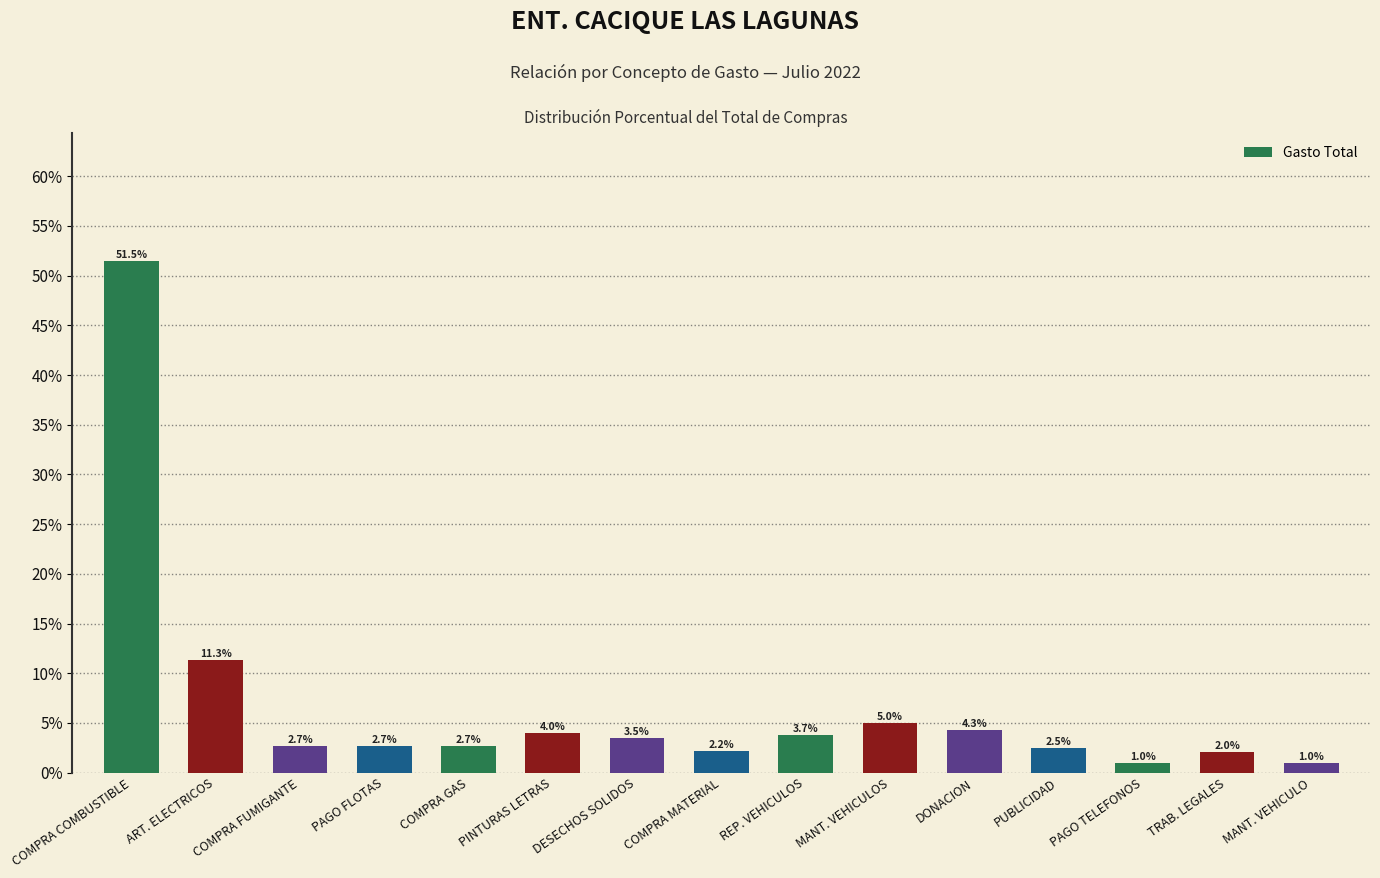

What is the label of the 13th bar from the right?

COMPRA FUMIGANTE